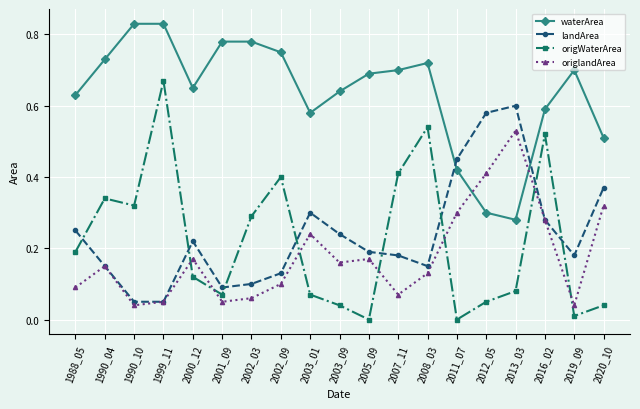

At which label does origWaterArea reach its peak?

1999_11